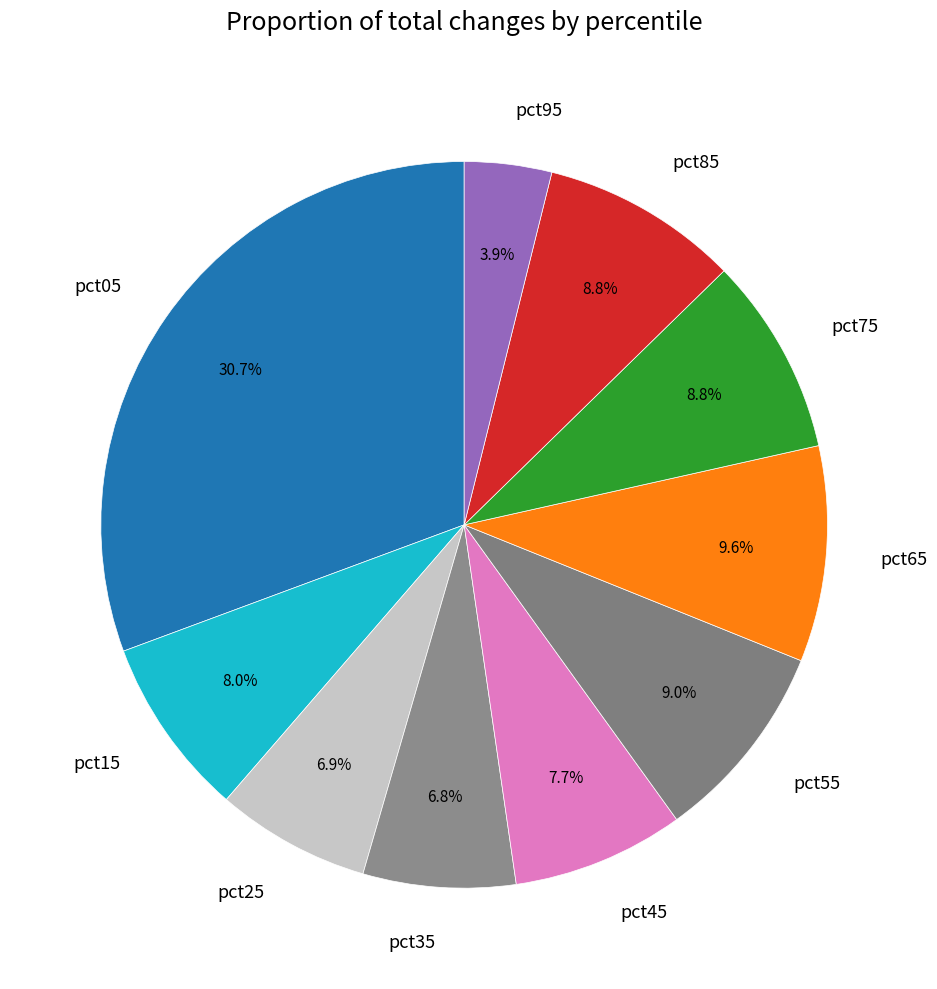

To the nearest percent, what is the difference between the largest and smallest slice percentages?

27%